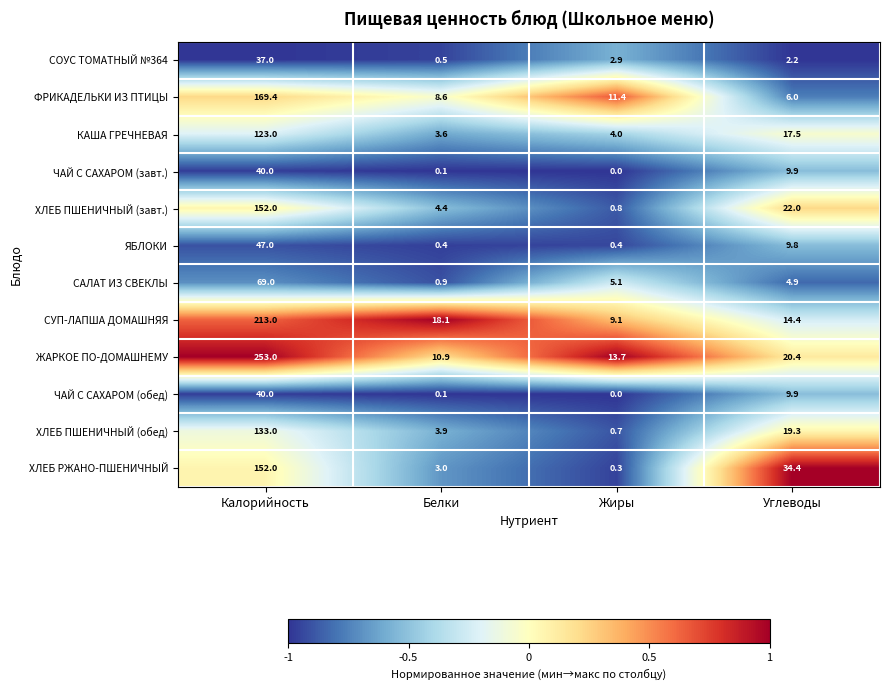

Between Калорийность and Жиры, which series saw the biggest shift?

ЖАРКОЕ ПО-ДОМАШНЕМУ